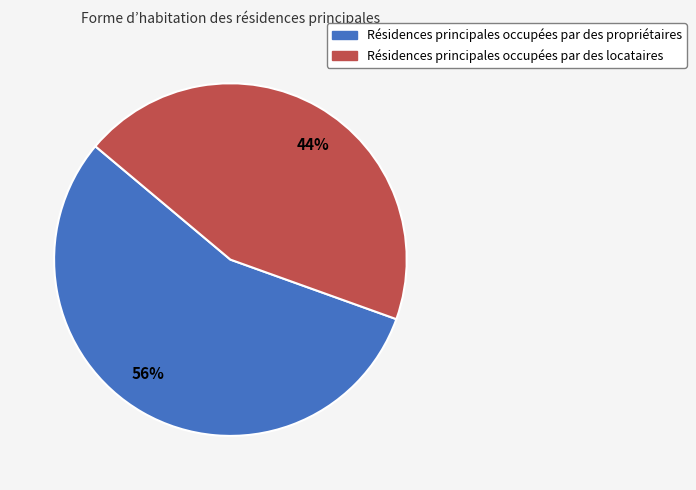

Which slice is the largest?

56%